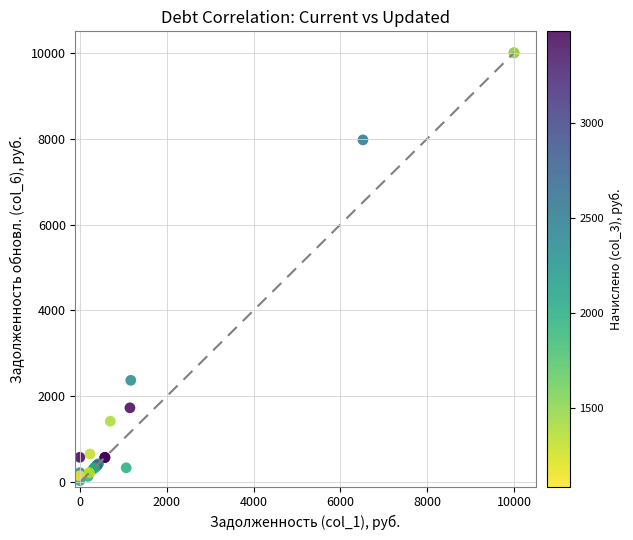

What Y value in the scatter plot is closest to 5017?

2372.6